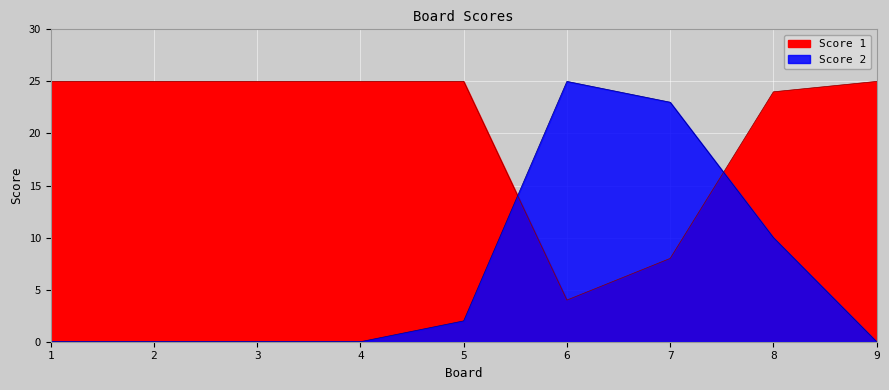

Which series has the largest total across all categories?

Score 1